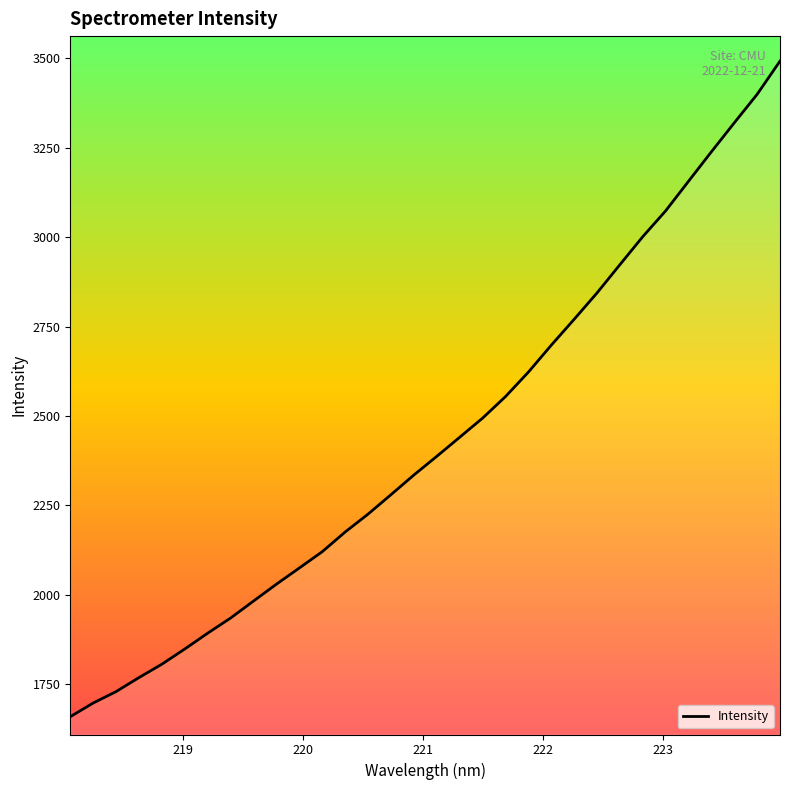

What is the minimum value shown in the chart?

1659.2